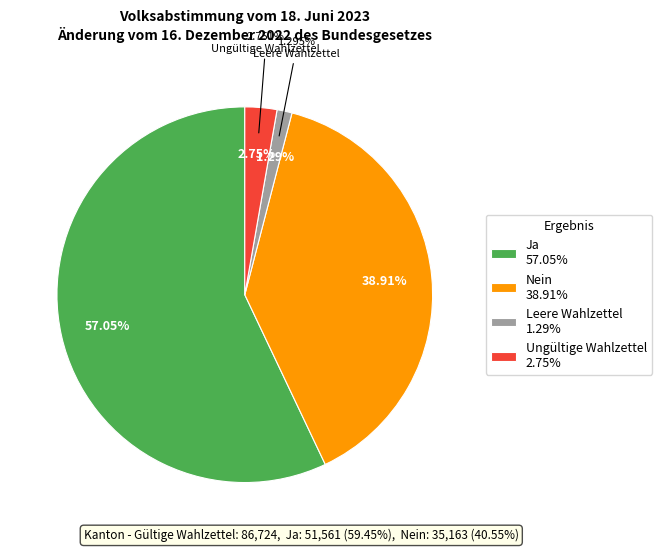

To the nearest percent, what is the combined percentage of Nein and Ja?

96%